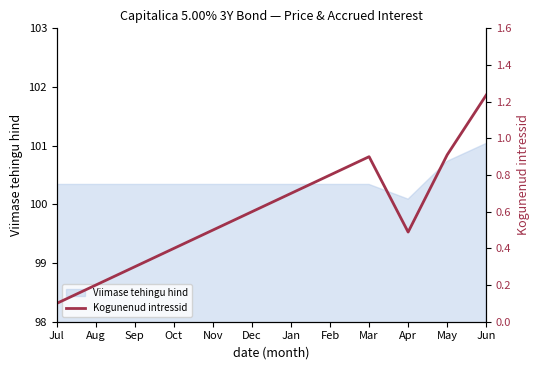

True or false: there are more than 2 points higher than both neighbors.

False